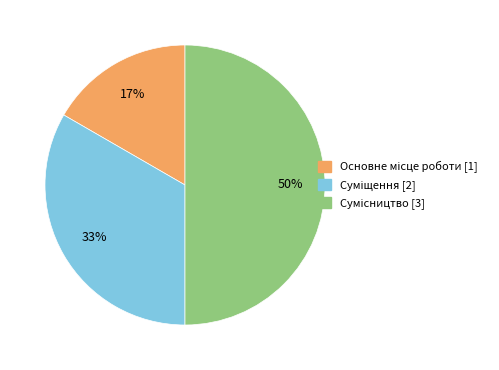

To the nearest percent, what is the difference between the largest and smallest slice percentages?

33%